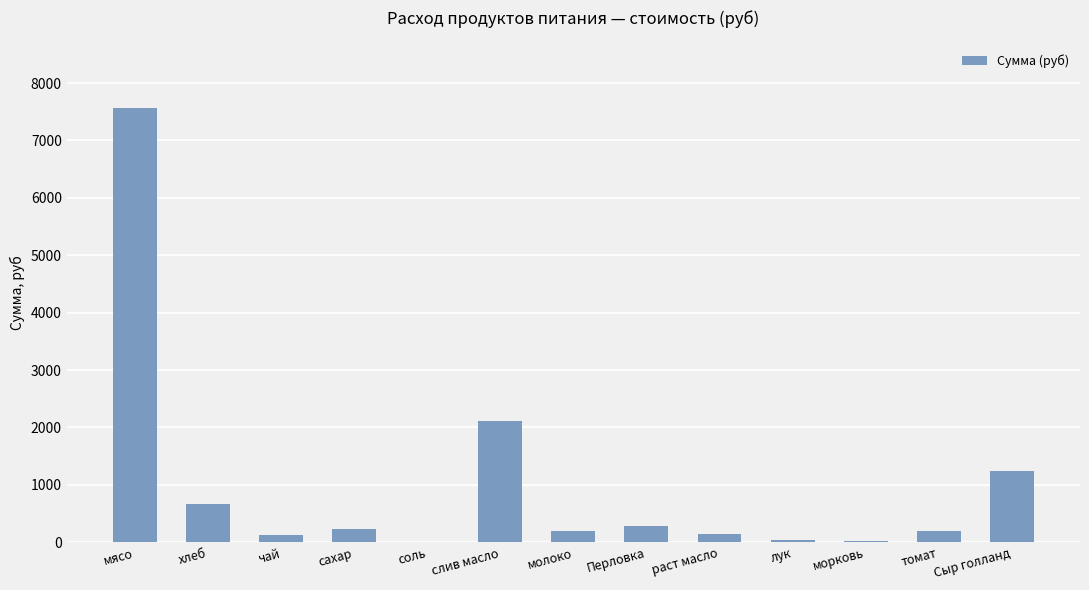

How many data points does each series have?

13